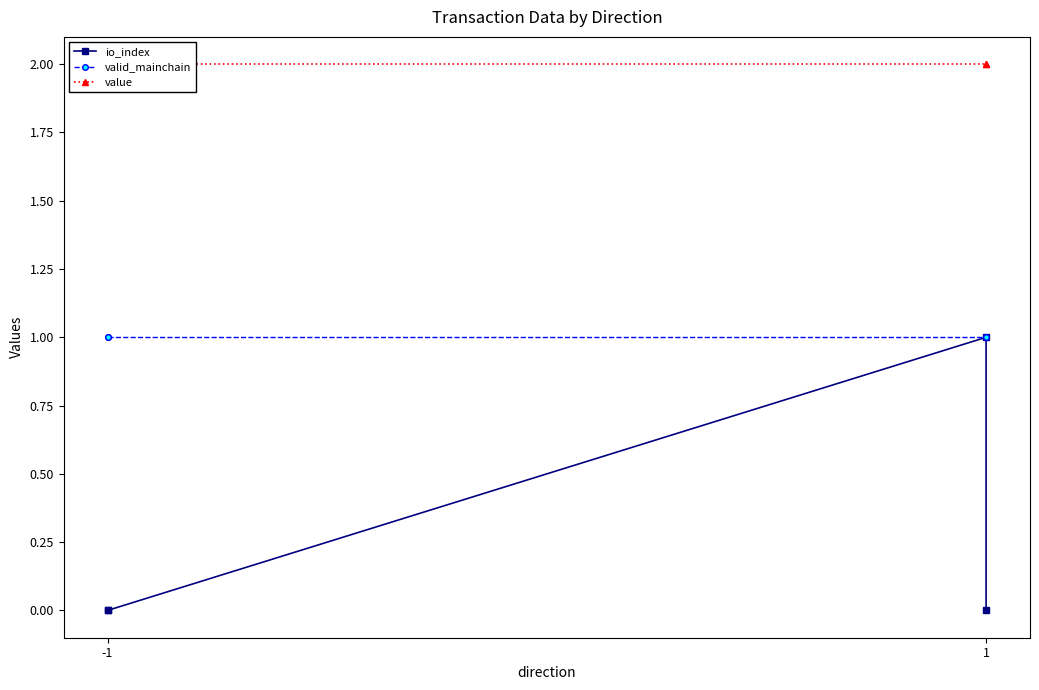

Which has a higher value, 1 or -1?

1